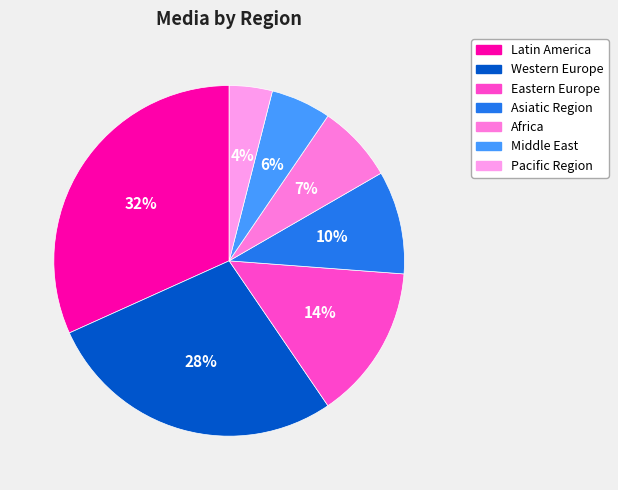

Rank the categories by value from highest to lowest.

Latin America, Western Europe, Eastern Europe, Asiatic Region, Africa, Middle East, Pacific Region